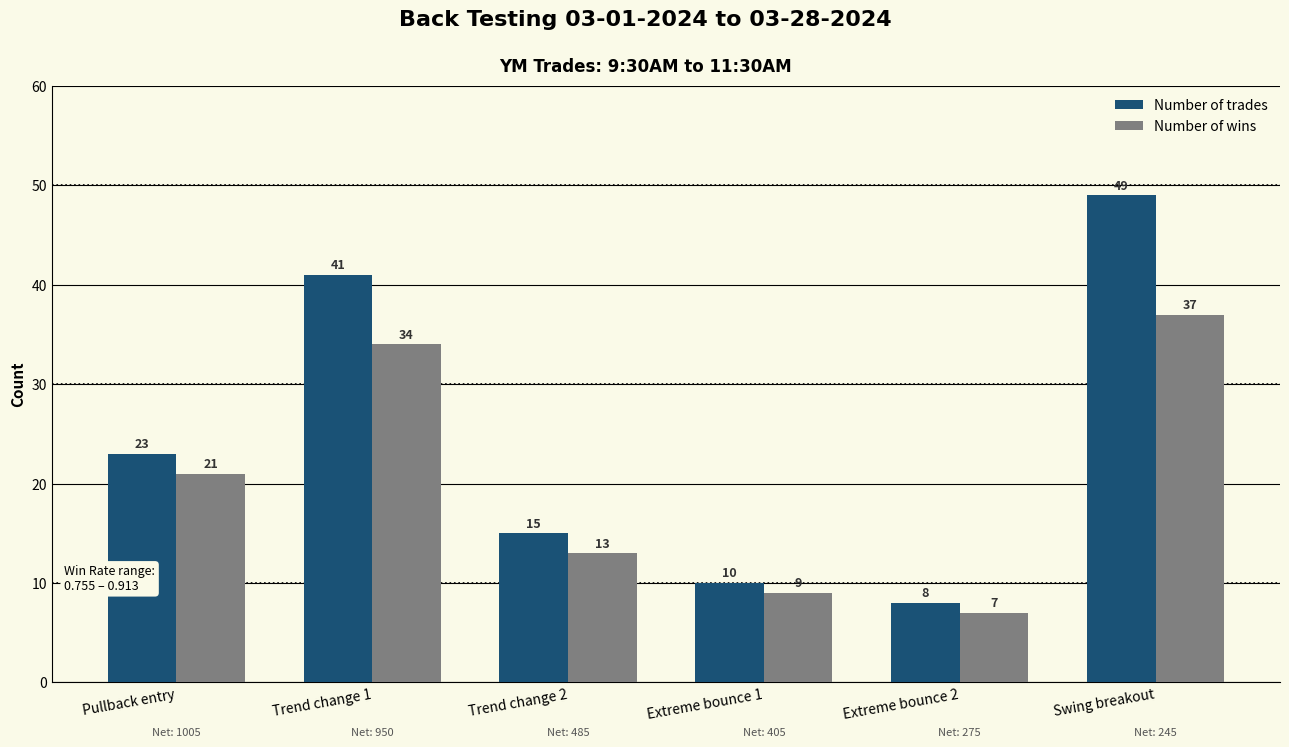

At which category is the sum across all series the highest?

Swing breakout